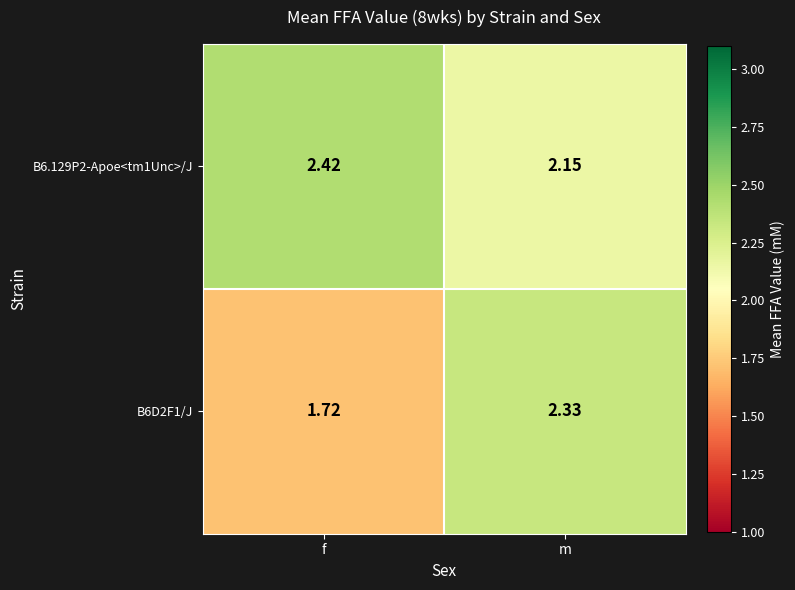

List the labels in order of B6.129P2-Apoe<tm1Unc>/J value, smallest first.

m, f